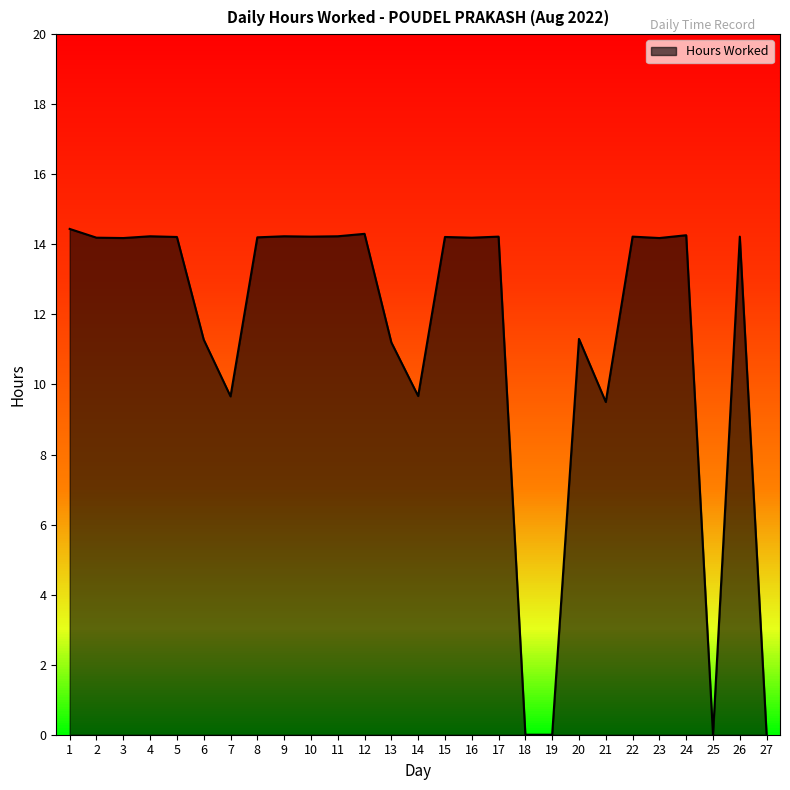

Is it true that the value at 3 is 14.2?

True